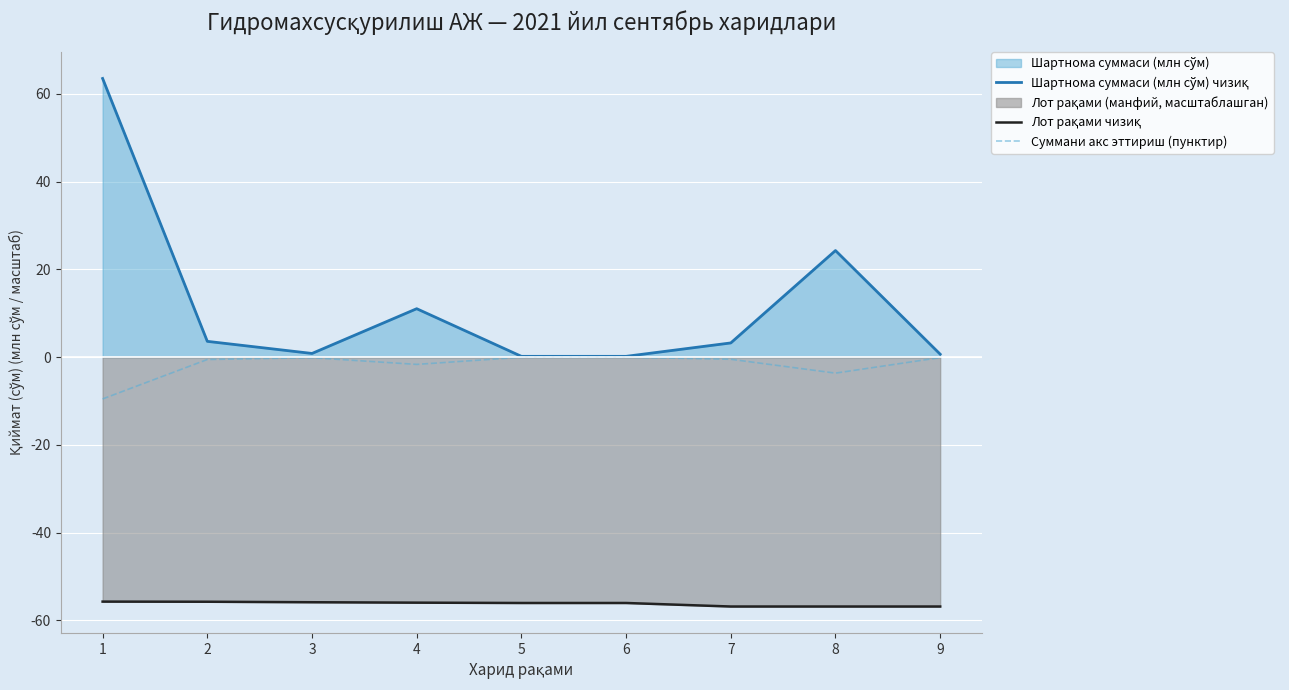

True or false: Шартнома суммаси (млн сўм) чизиқ and Лот рақами чизиқ intersect in this chart.

False